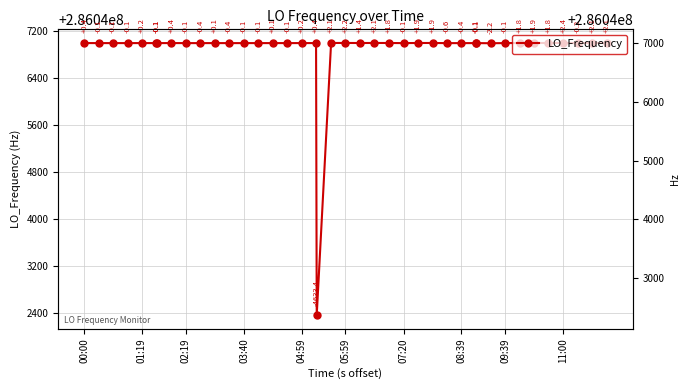

What is the average value?

286046883.5